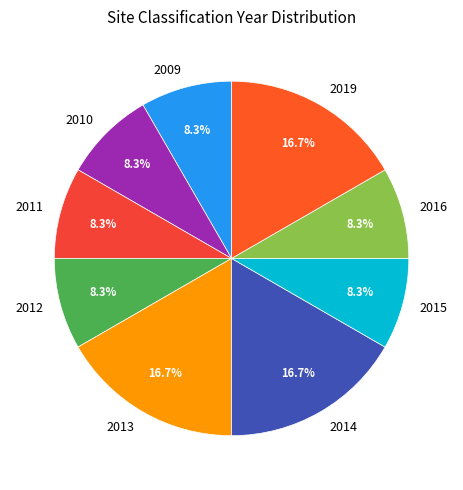

Does 2012 represent more than half of the total?

No